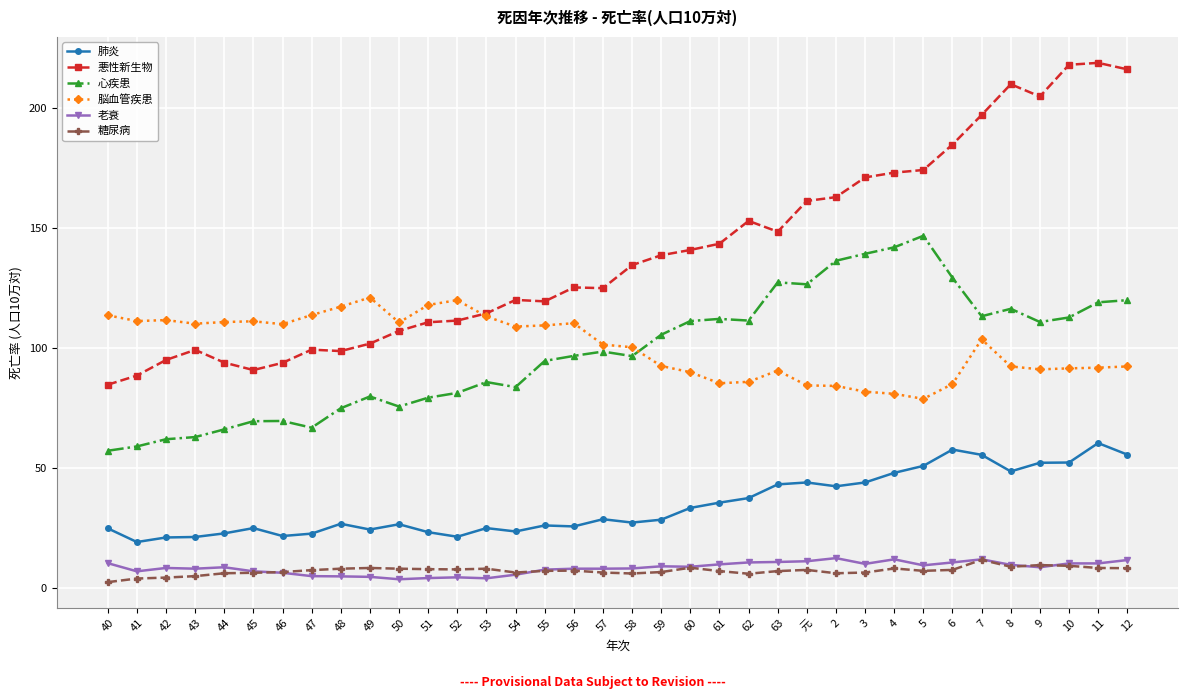

What is the difference between the maximum and second lowest values in the 糖尿病 series?

7.8